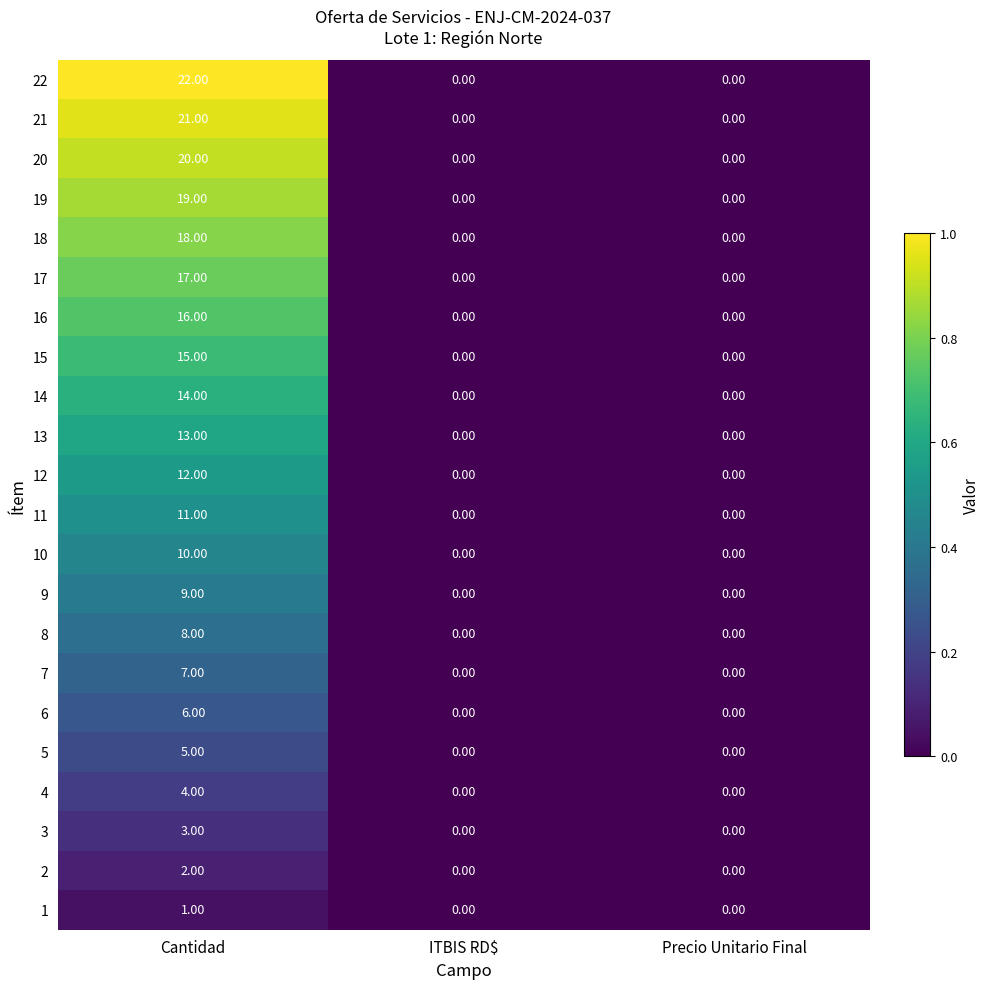

What is the maximum value shown in the chart?

22